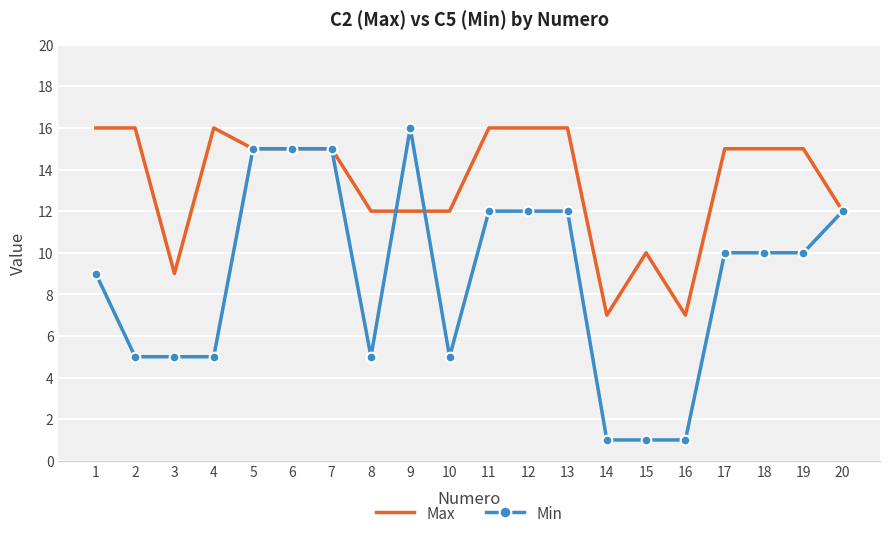

Which series has the largest total across all categories?

Max